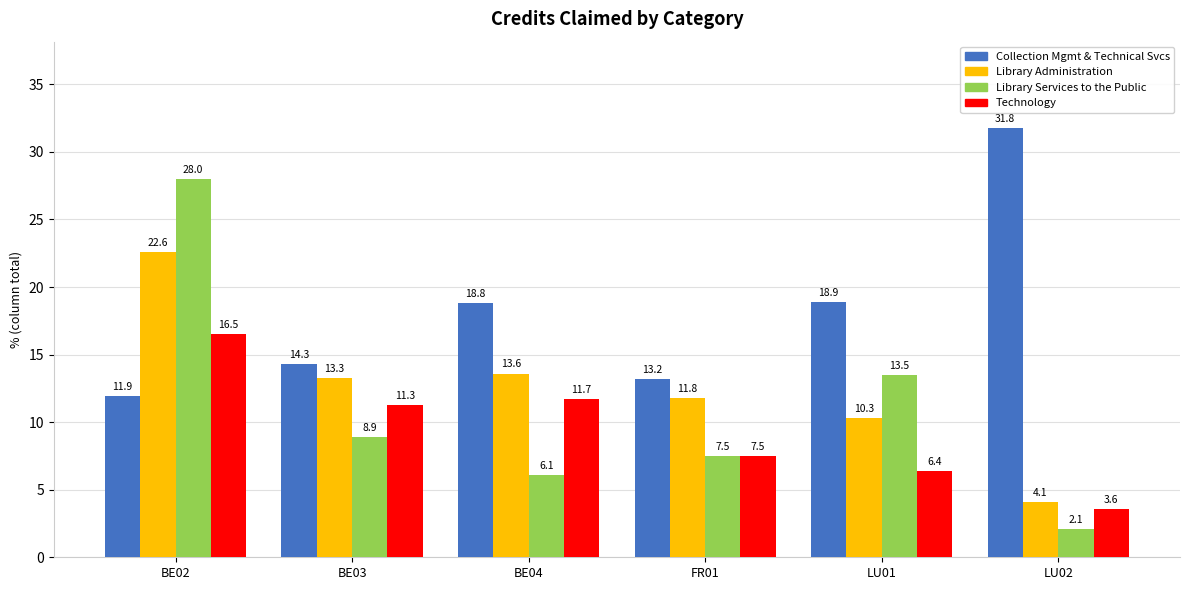

How many values in the Library Services to the Public series are below 8?

3